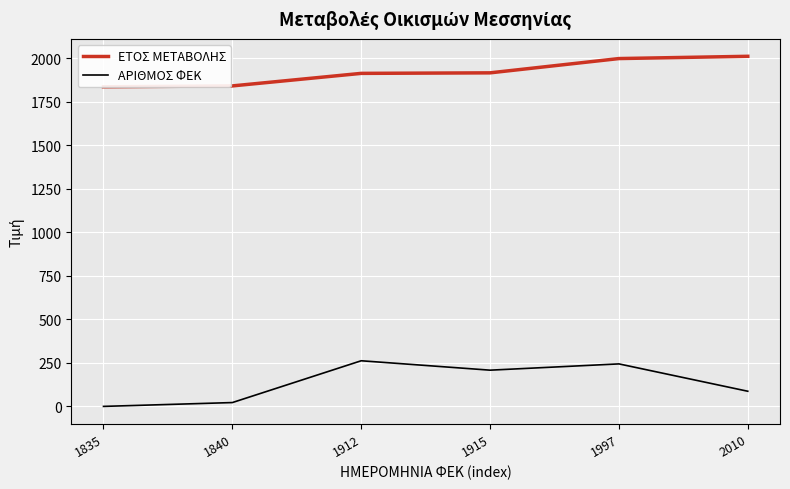

List the series in order of their peak value, lowest first.

ΑΡΙΘΜΟΣ ΦΕΚ, ΕΤΟΣ ΜΕΤΑΒΟΛΗΣ